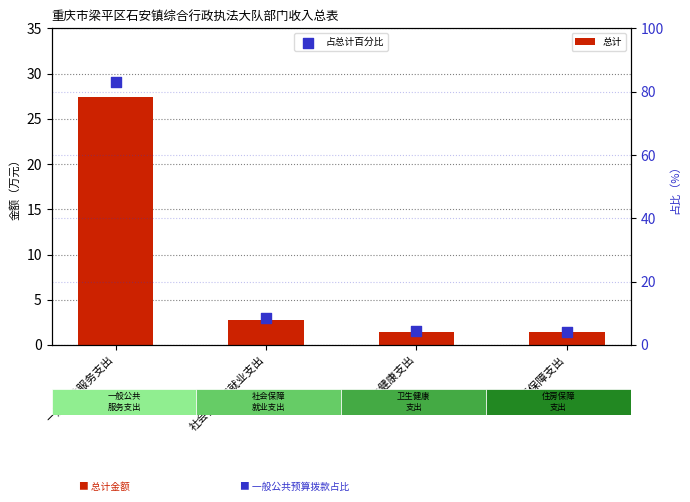

Which series contains the lowest Y value?

总计